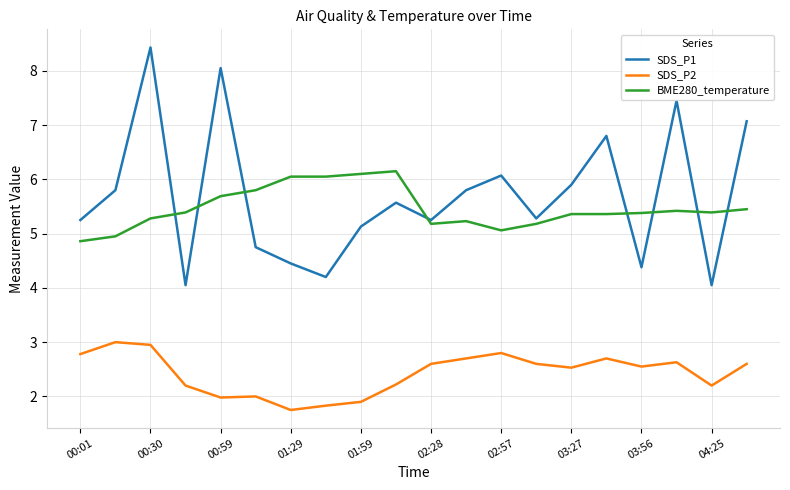

What is the highest value of the SDS_P1 series?

8.4